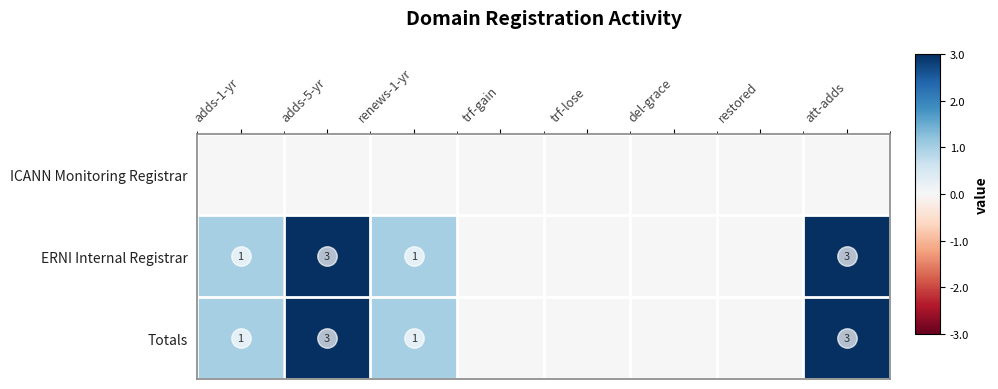

True or false: ERNI Internal Registrar has a value of 3 at att-adds.

True